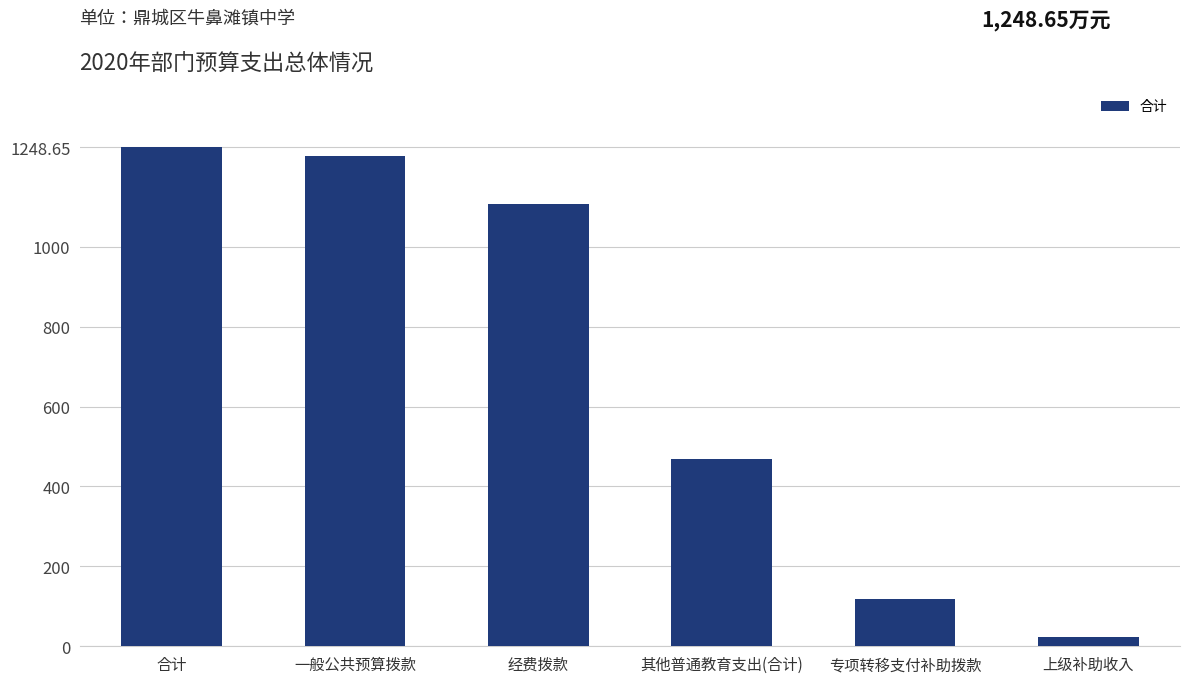

What is the sum of all values?

4193.5